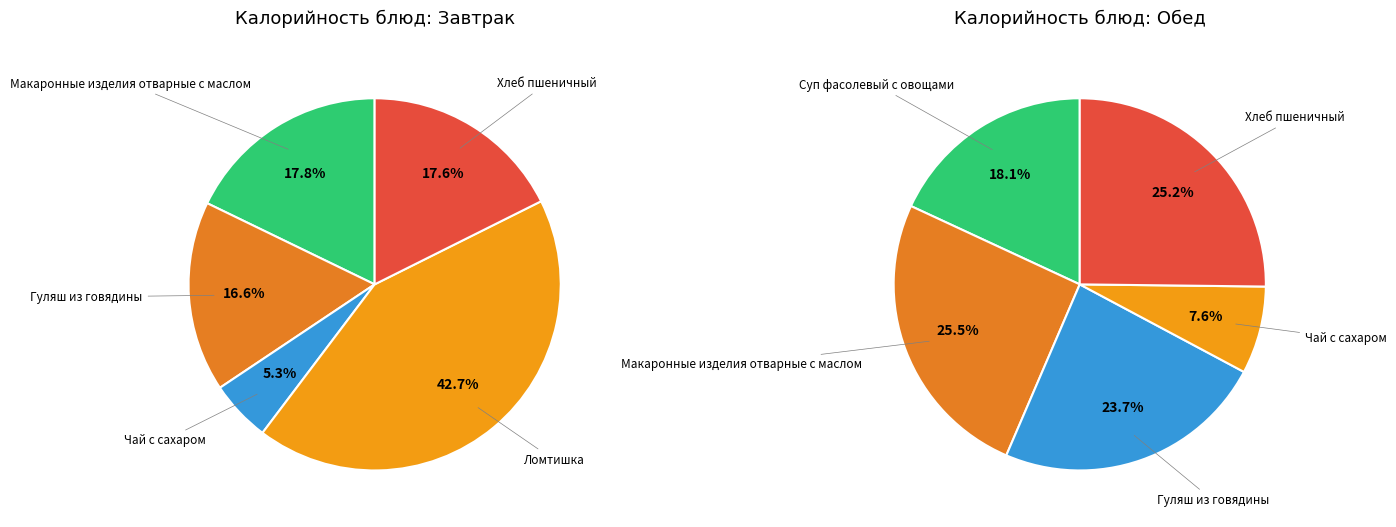

Is Чай с сахаром the majority of the pie?

No